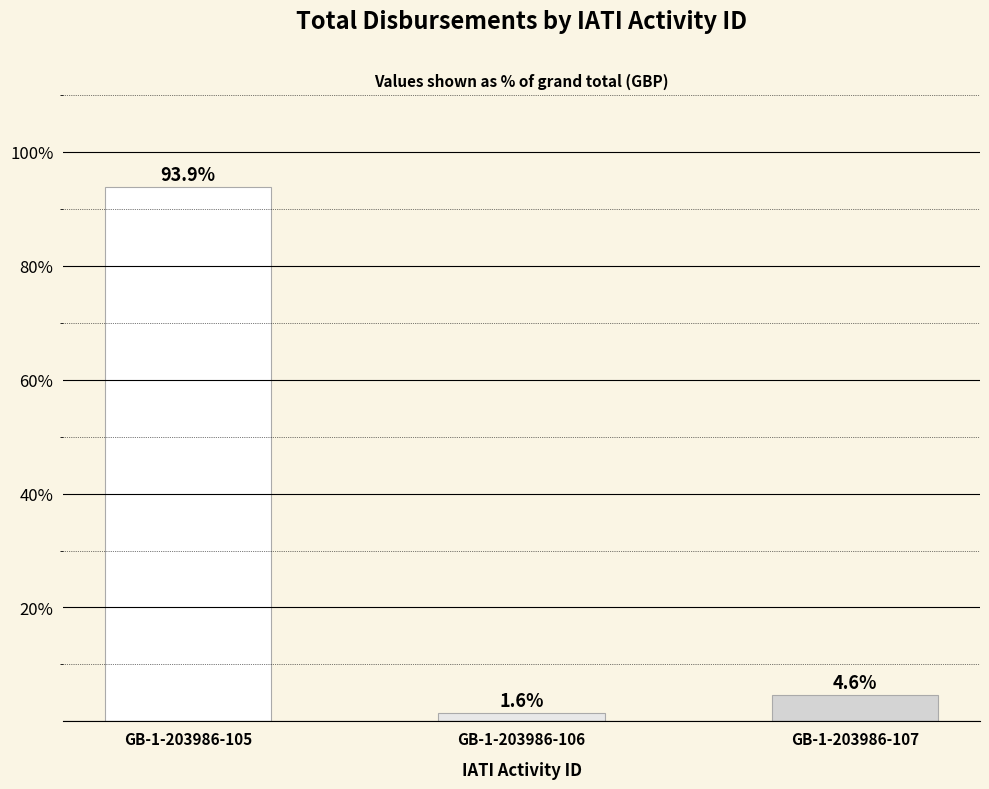

True or false: the data shows 143.0 at GB-1-203986-105.

False